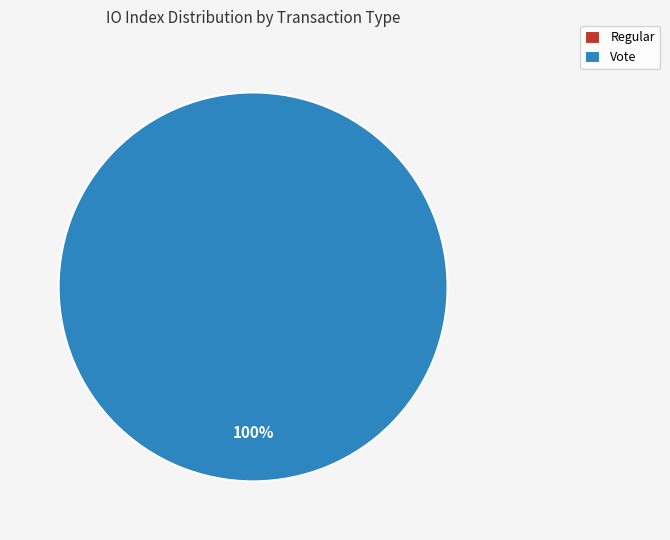

The Regular slice represents 0% of the pie. True or false?

True